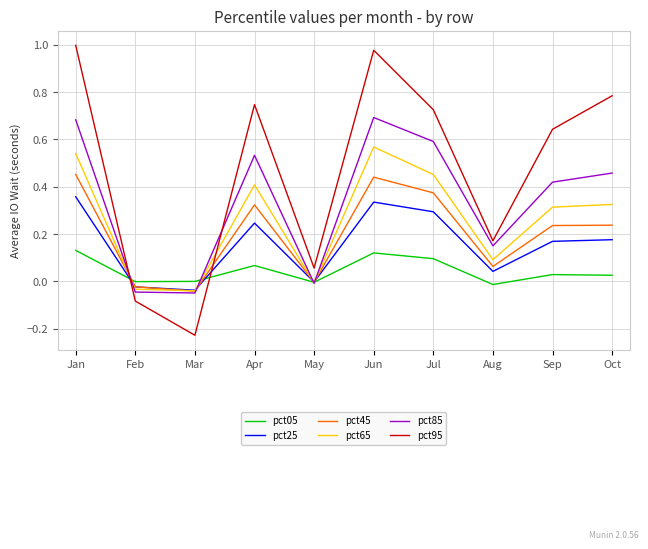

Is the value of pct45 at Mar greater than the value of pct85 at Oct?

No